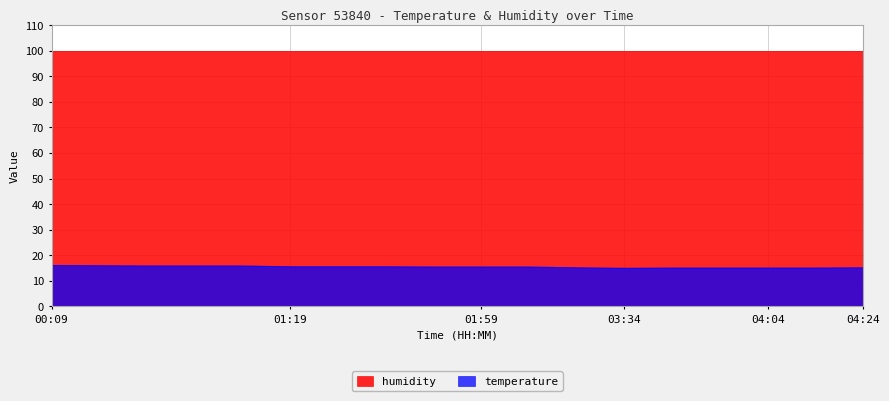

How many data points are less than 15?

1